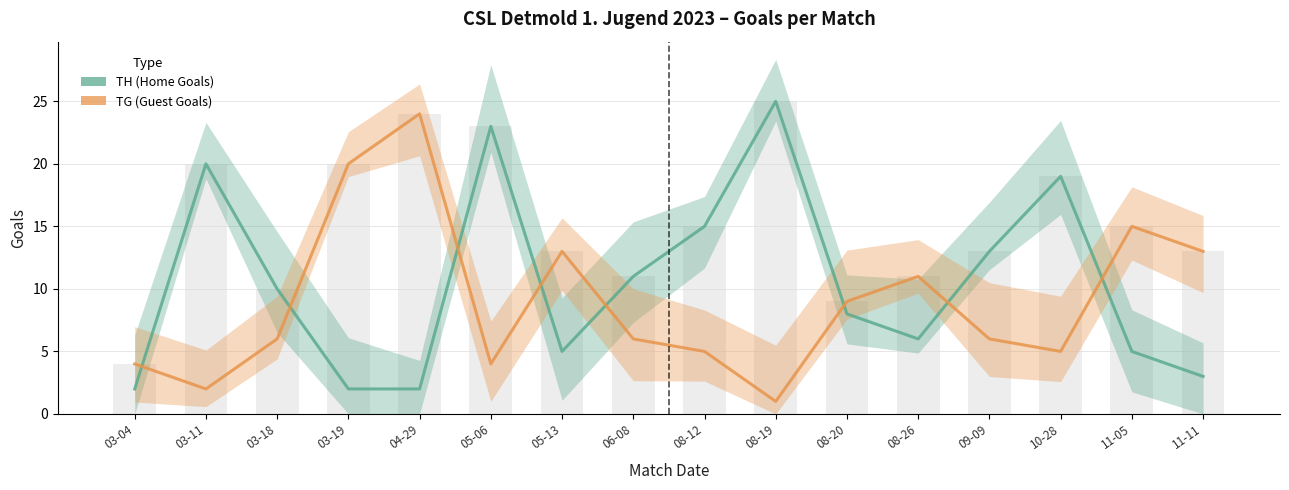

At which category is the sum across all series the highest?

05-06